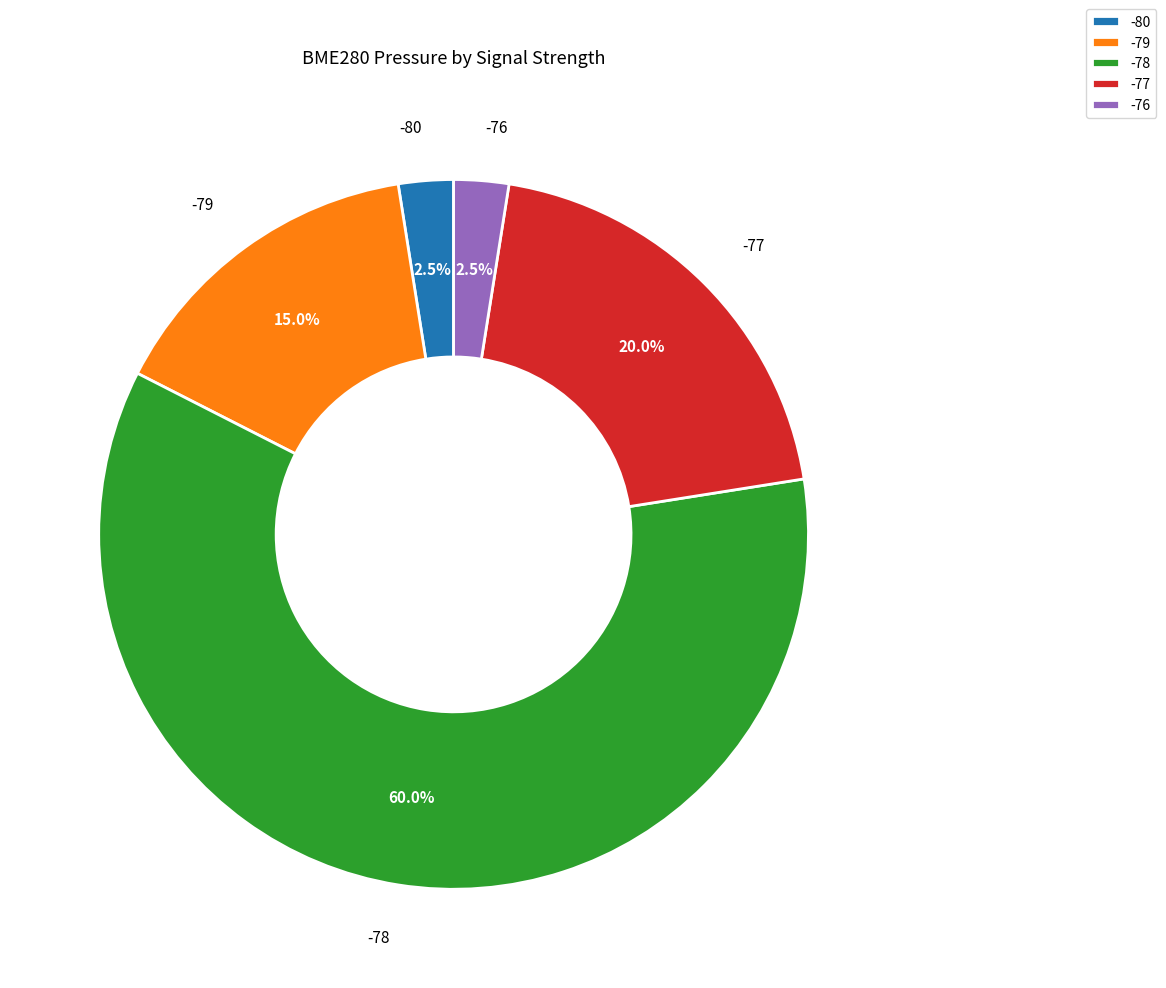

Combined, do -79 and -76 account for over 50%?

No